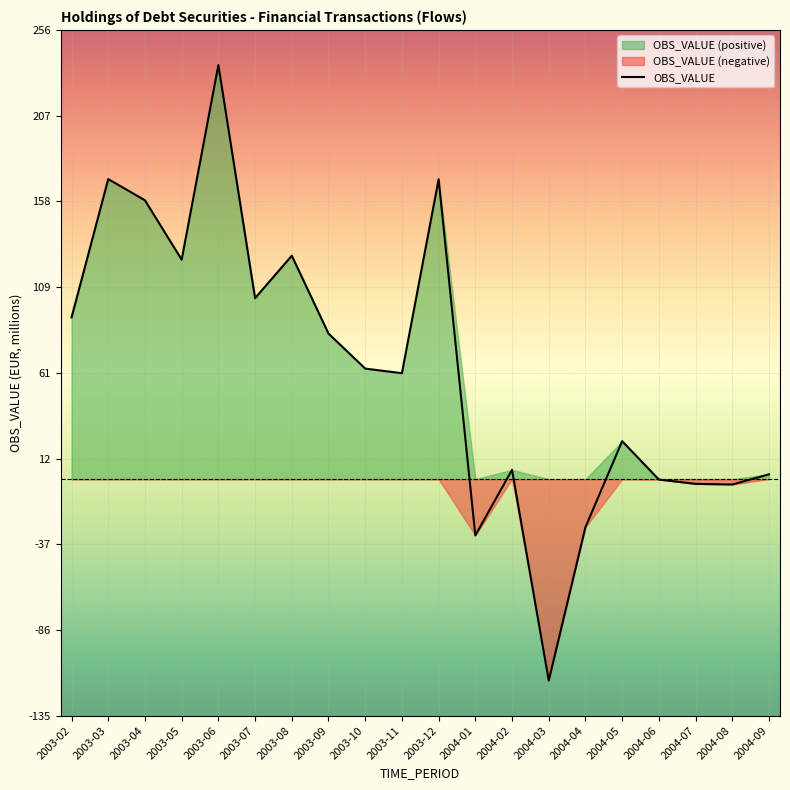

What is the sum of the values at 2004-06 and 2004-03?

-115.0